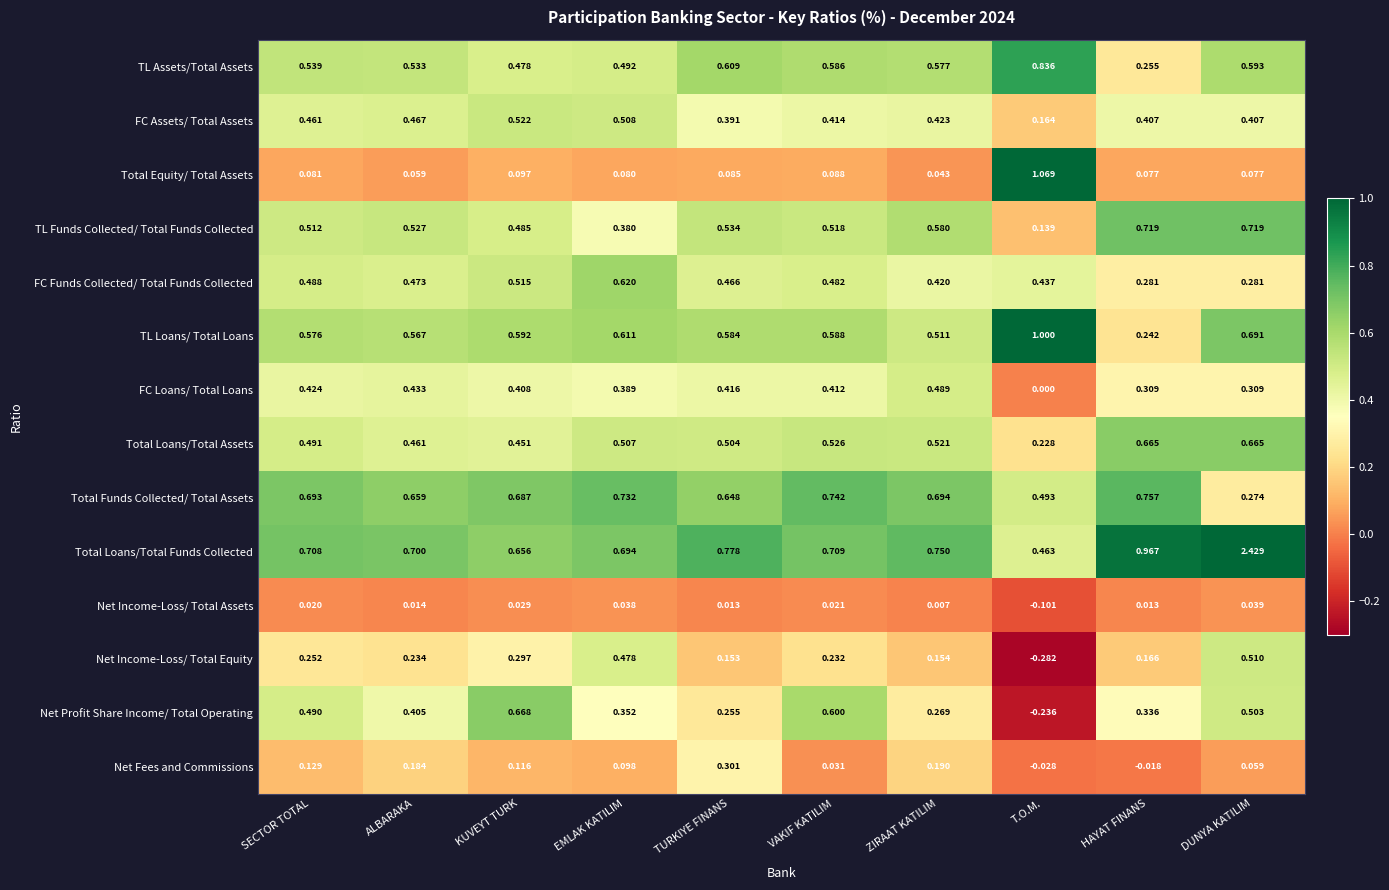

Which category has the highest value across all series?

DUNYA KATILIM